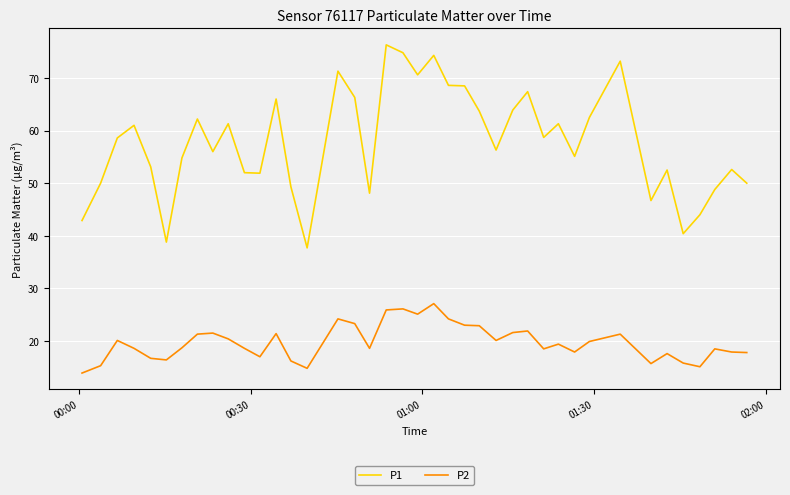

How many values in the P1 series exceed 58?

20